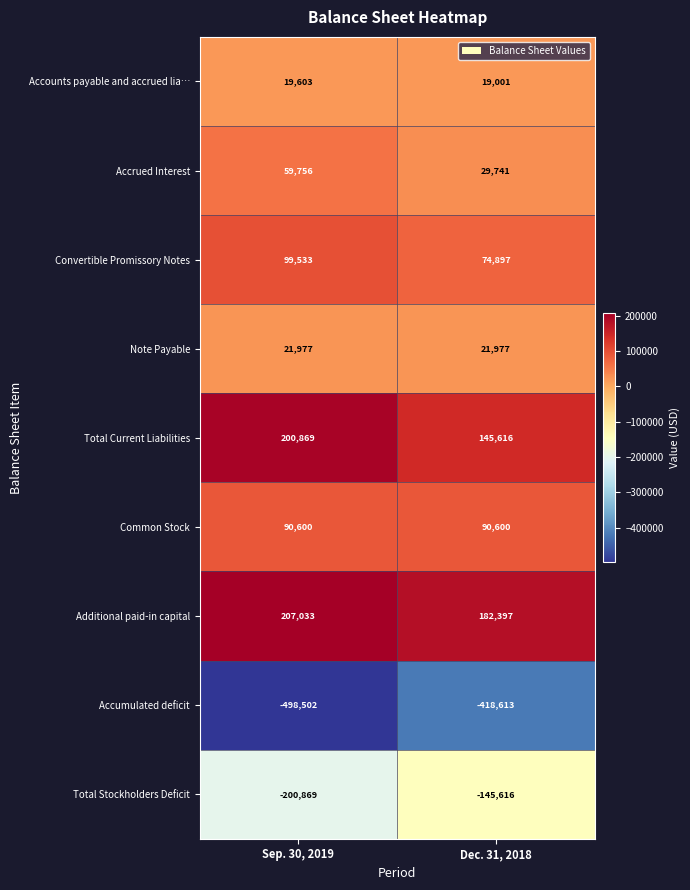

Which series has the widest spread of values?

Accumulated deficit